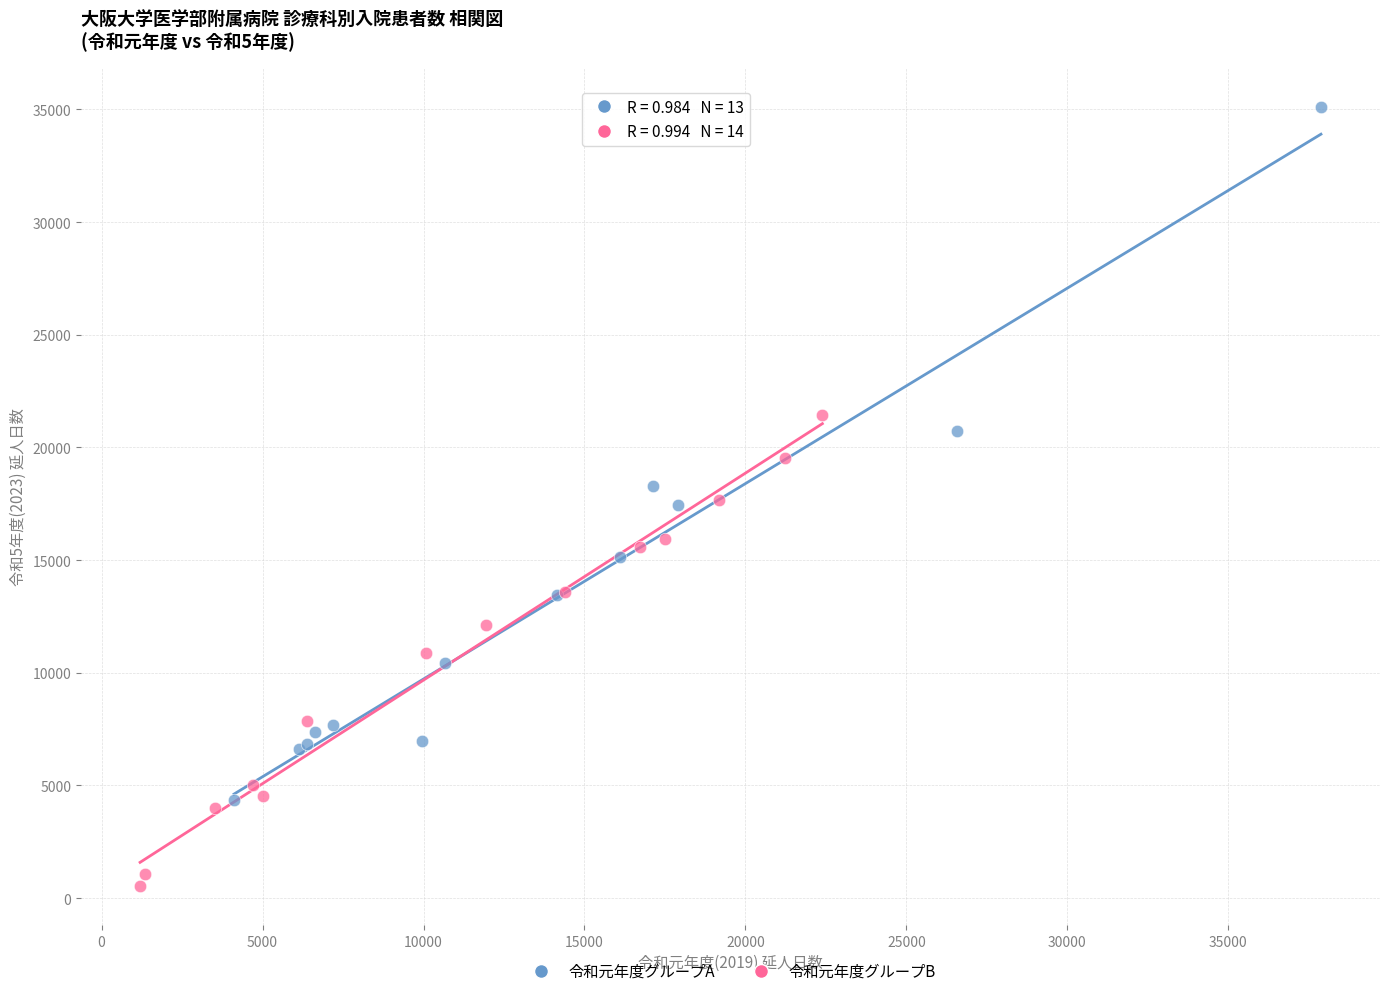

Which series reaches the minimum Y coordinate?

令和元年度グループB